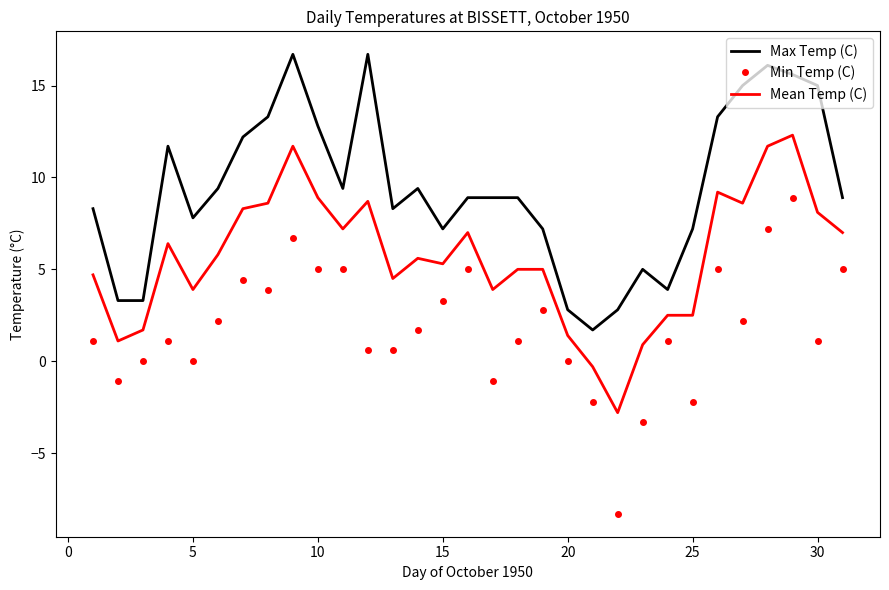

What is the difference between the maximum and second lowest values in the Max Temp (C) series?

13.9